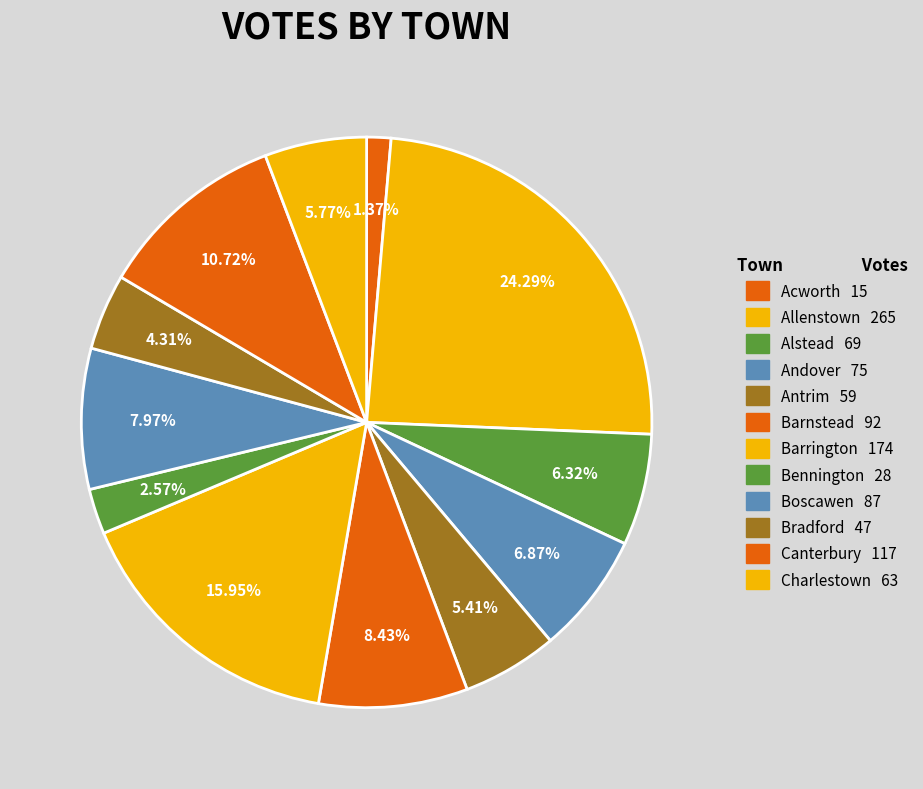

How many slices are in this pie chart?

12